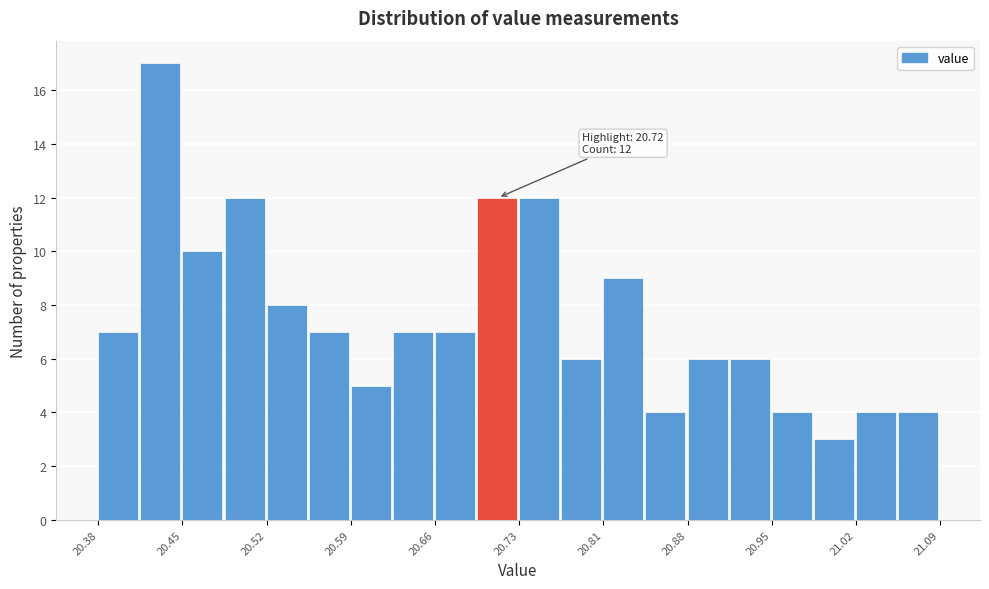

Around what value on the x-axis is the tallest bar? Give the approximate position of its centre, as read against the axis.

20.43